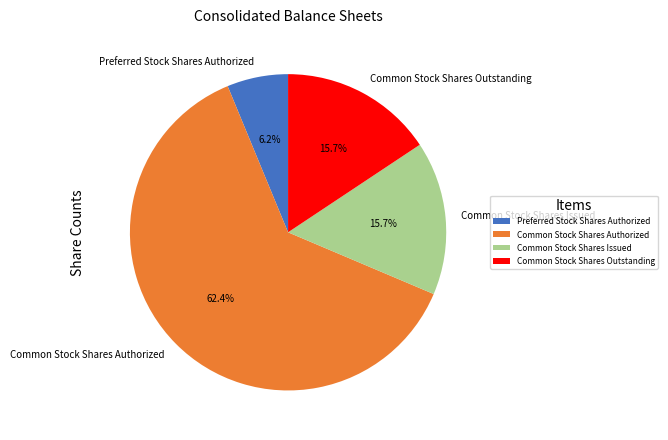

Does Common Stock Shares Issued account for over 50% of the chart?

No